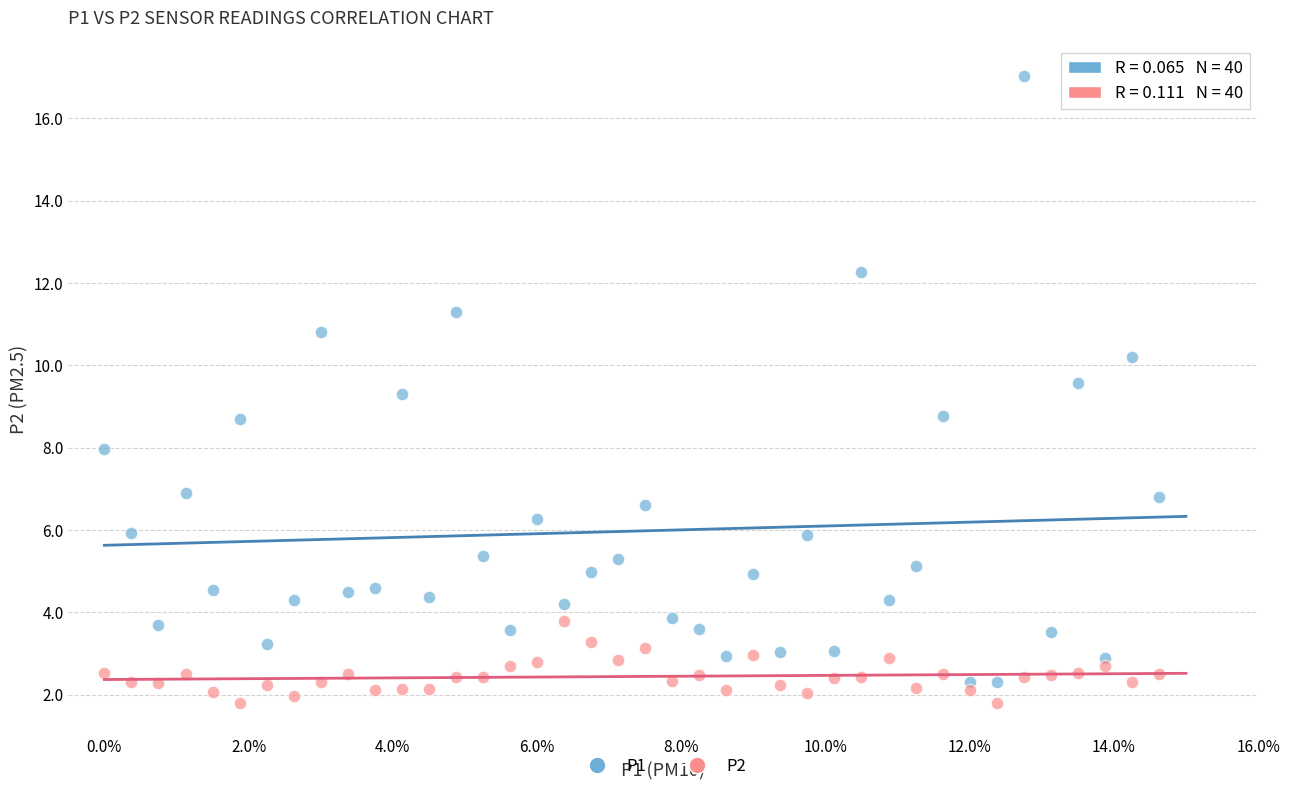

Which series reaches the maximum Y coordinate?

P1